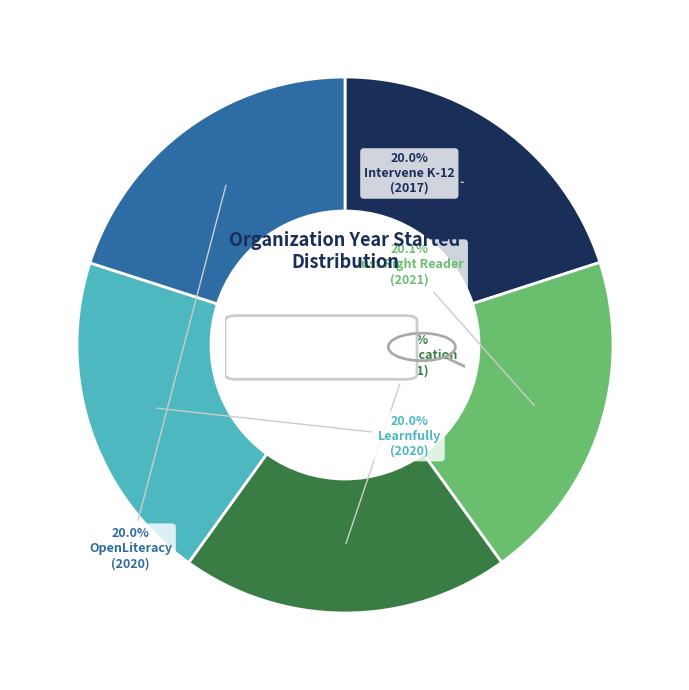

How many segments does this pie chart have?

5